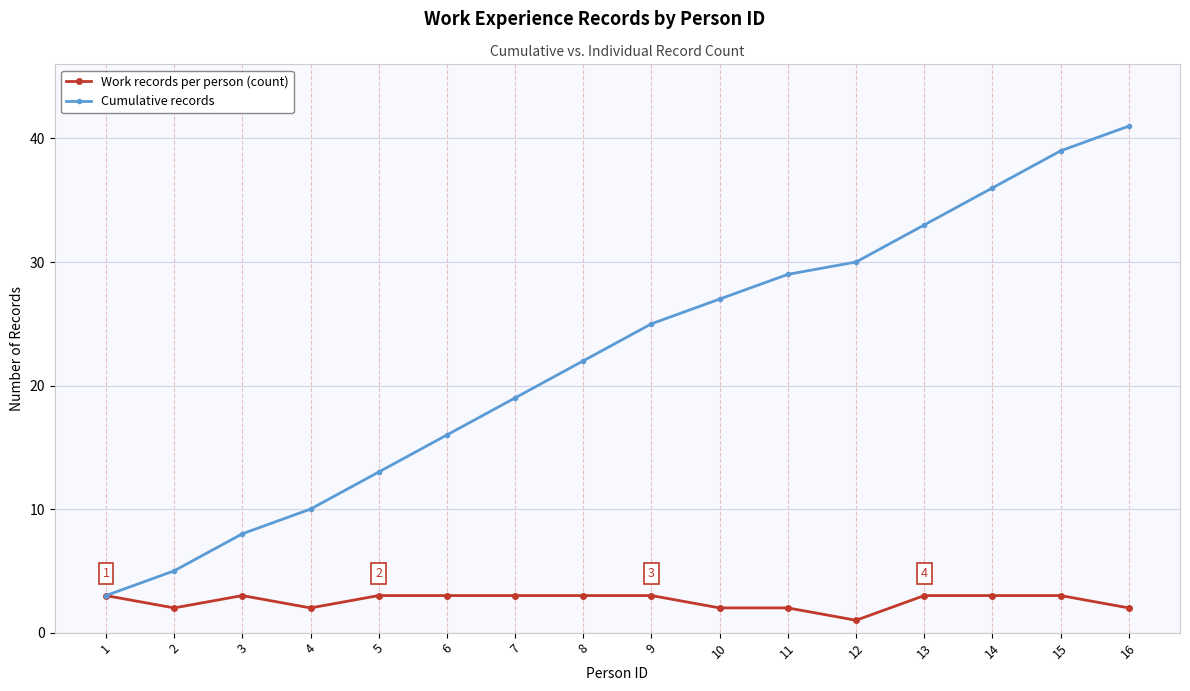

True or false: Work records per person (count) has a value of 3 at 1.

True